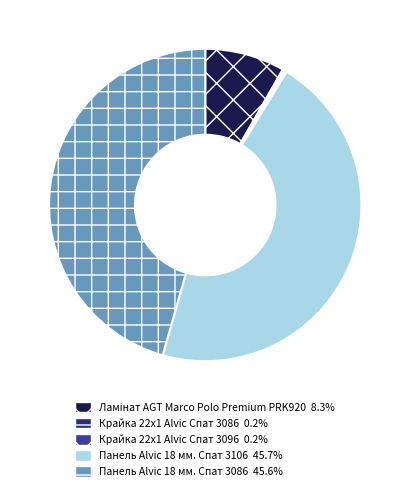

Is there a majority slice in this chart?

No